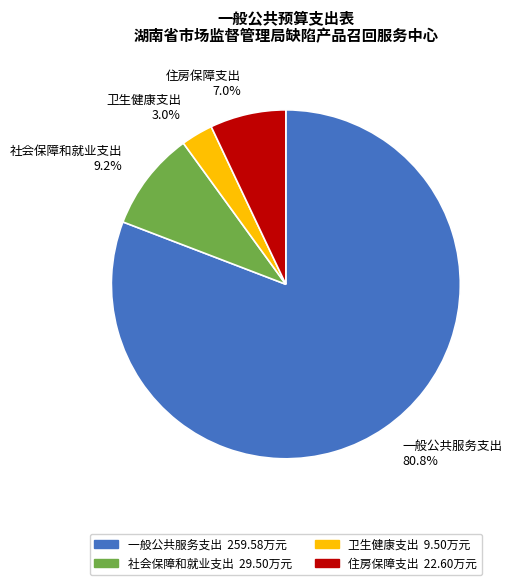

How much of the chart is everything except 住房保障支出?

93.0%